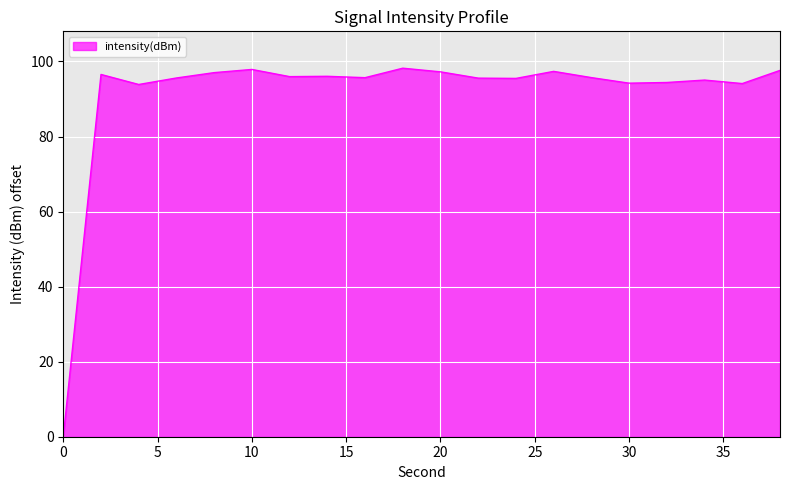

True or false: the data has more than 2 interior local peaks.

True